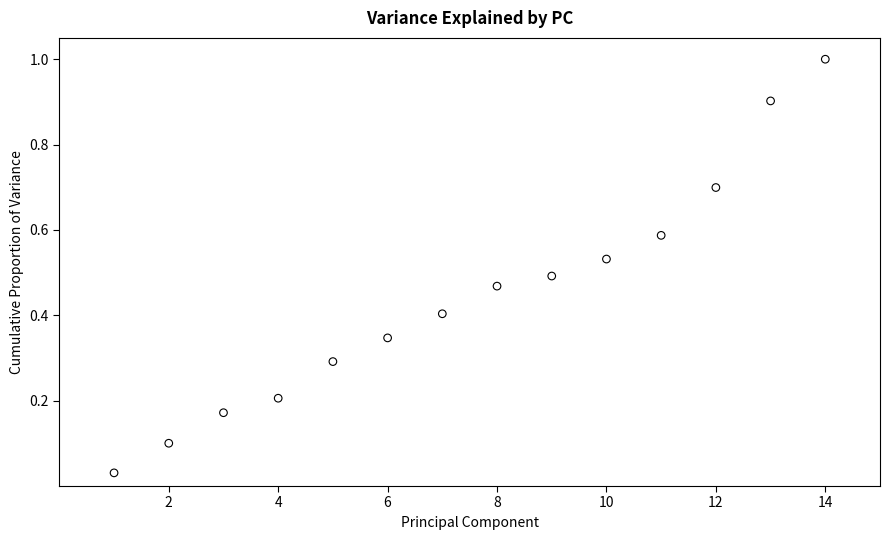

What is the range of Y values (max minus min)?

1.0